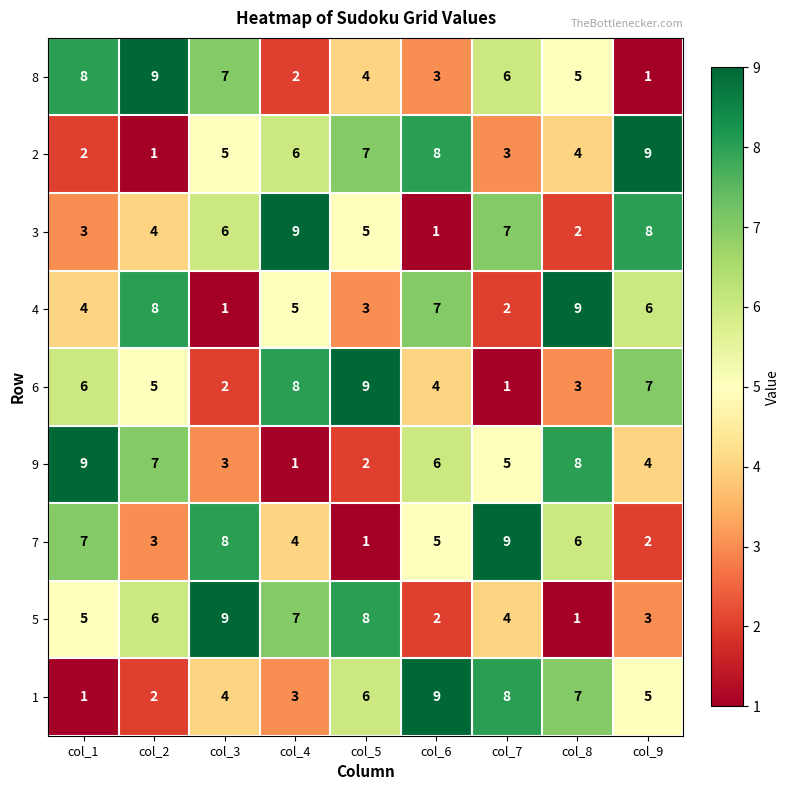

True or false: 7 has a value of 4 at col_4.

True